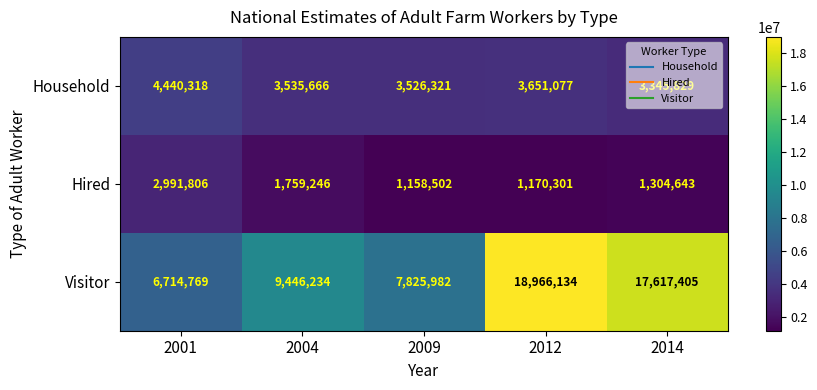

What is the maximum value for Household?

4440318